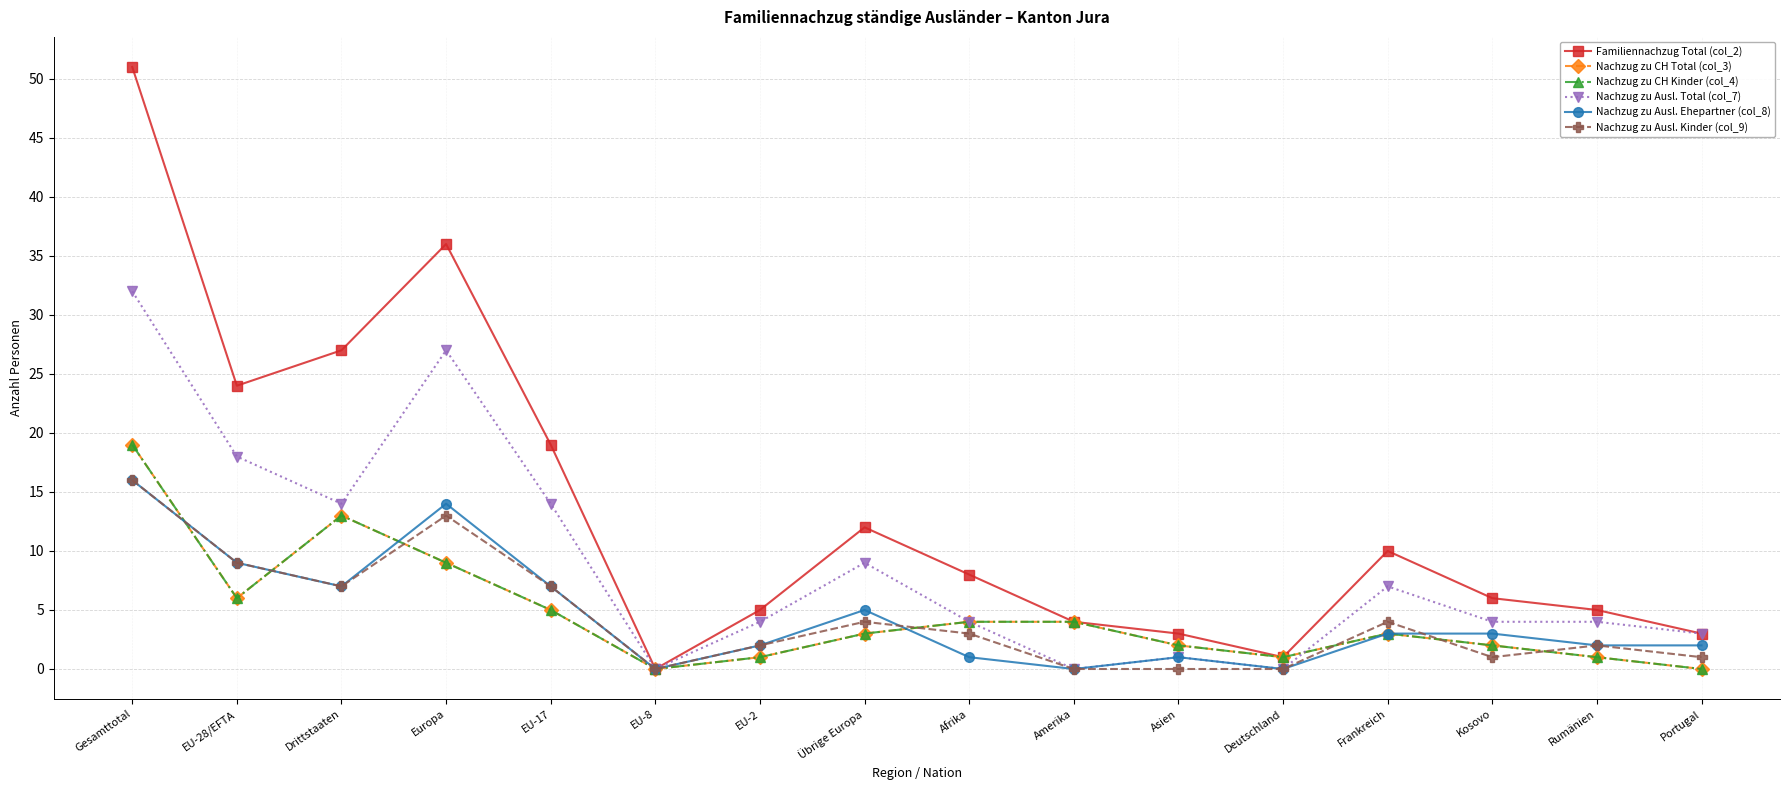

Is the value of Familiennachzug Total (col_2) at Übrige Europa greater than the value of Nachzug zu CH Kinder (col_4) at Amerika?

Yes